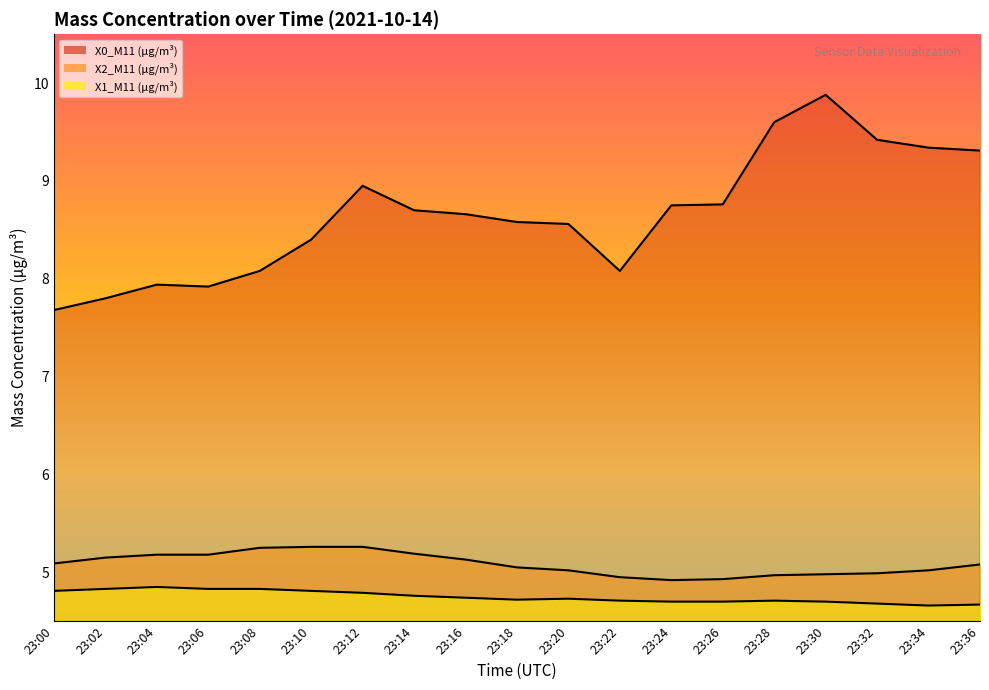

How many interior local peaks does the X0_M11 (μg/m³) series have?

3